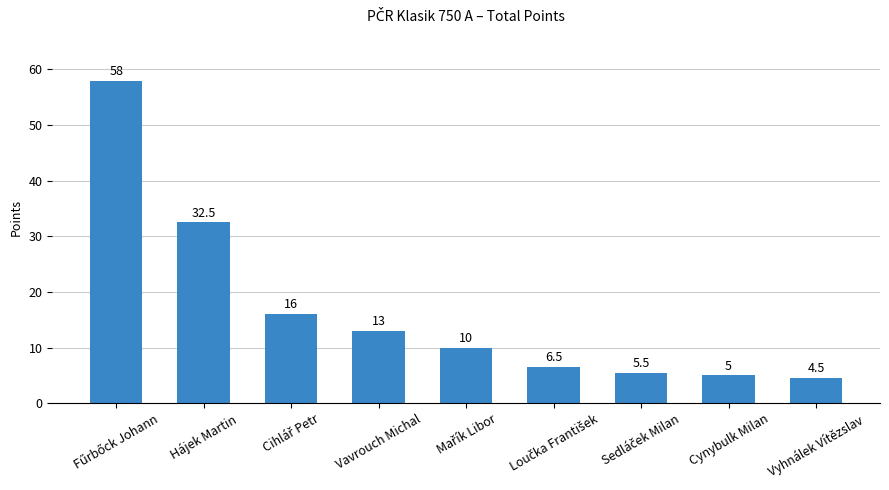

Count the number of categories in the chart.

9